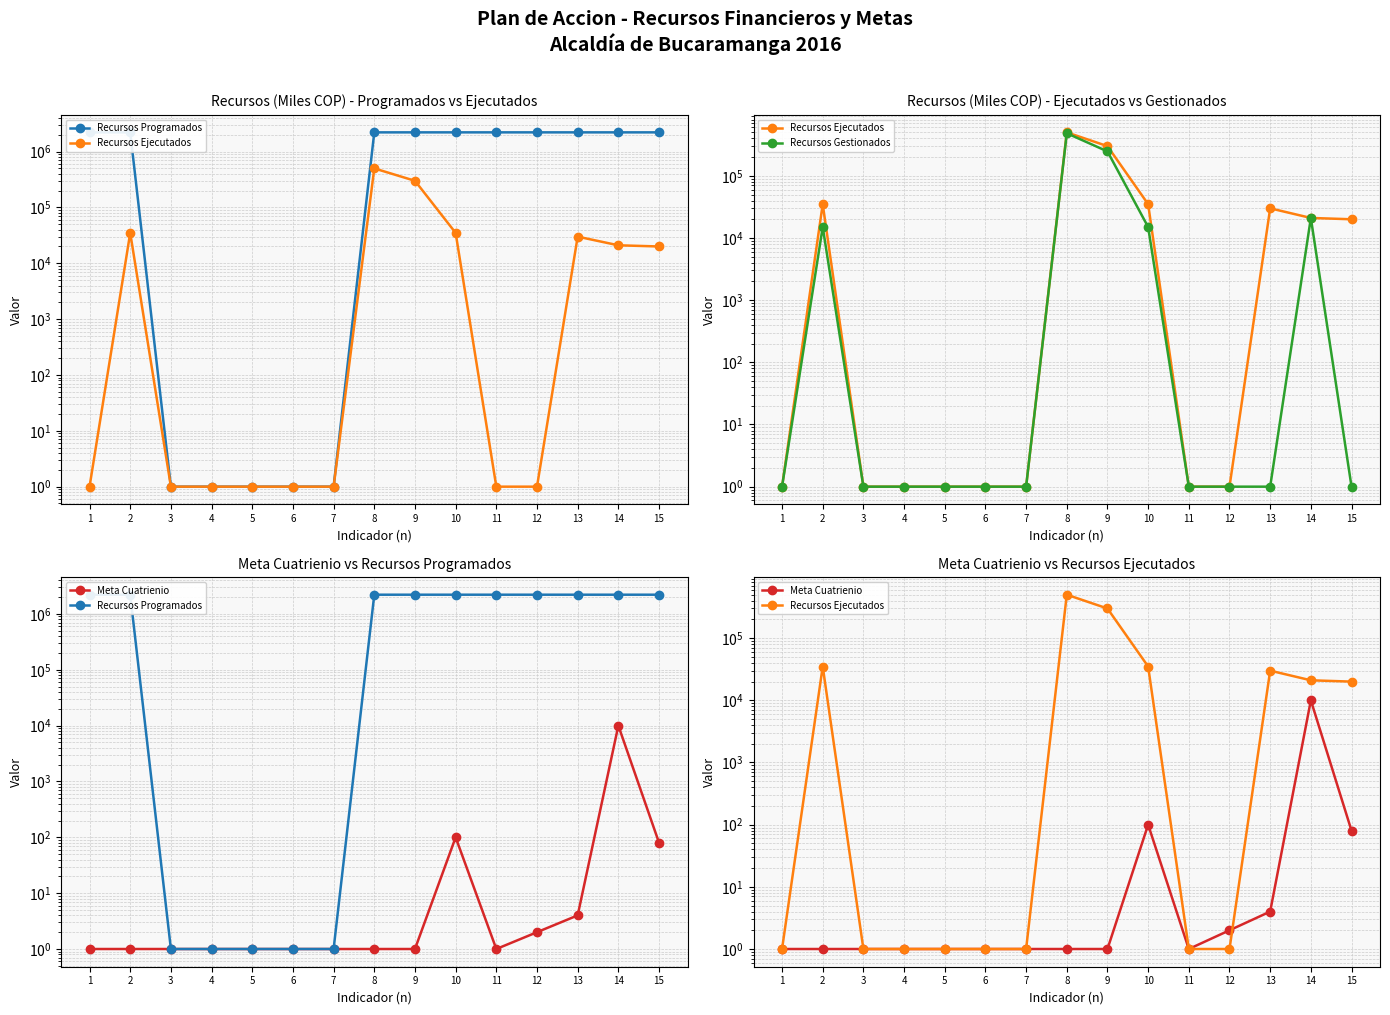

How many lines are shown in the chart?

4